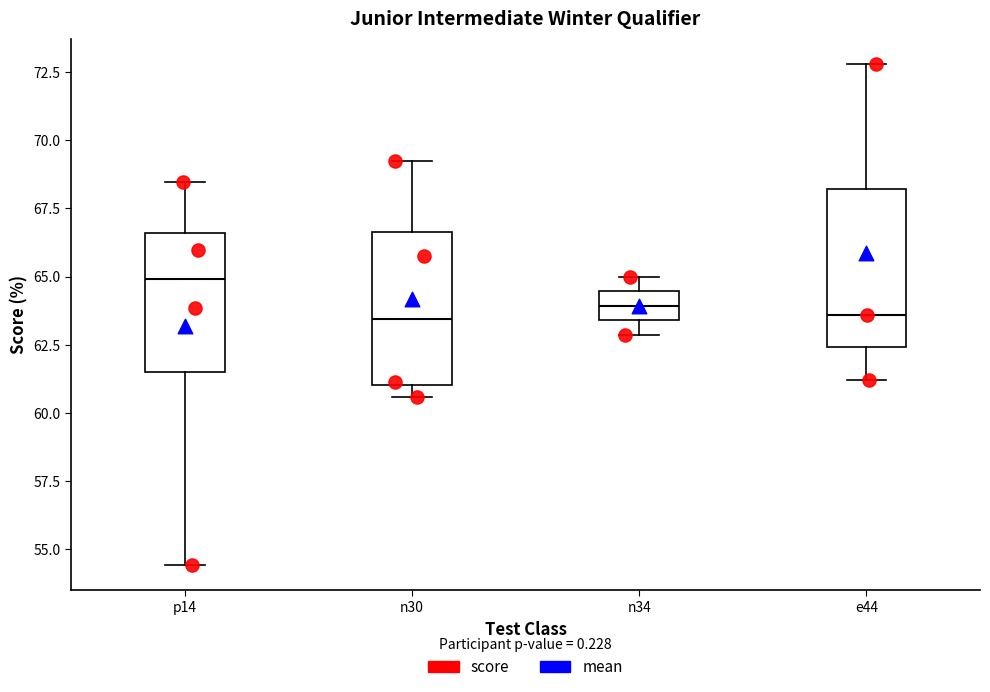

Where is the lower edge of the box for e44 on the y-axis? The values are not printed on the chart, so give them approximately, as read against the axis.

62.5